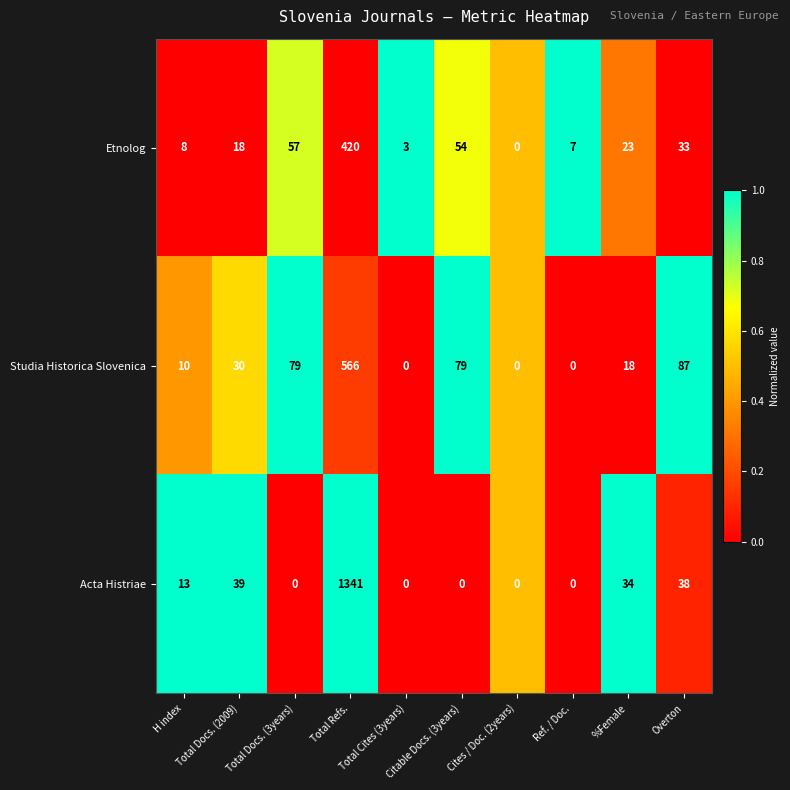

Rank the series by their maximum value, from lowest to highest.

Etnolog, Studia Historica Slovenica, Acta Histriae